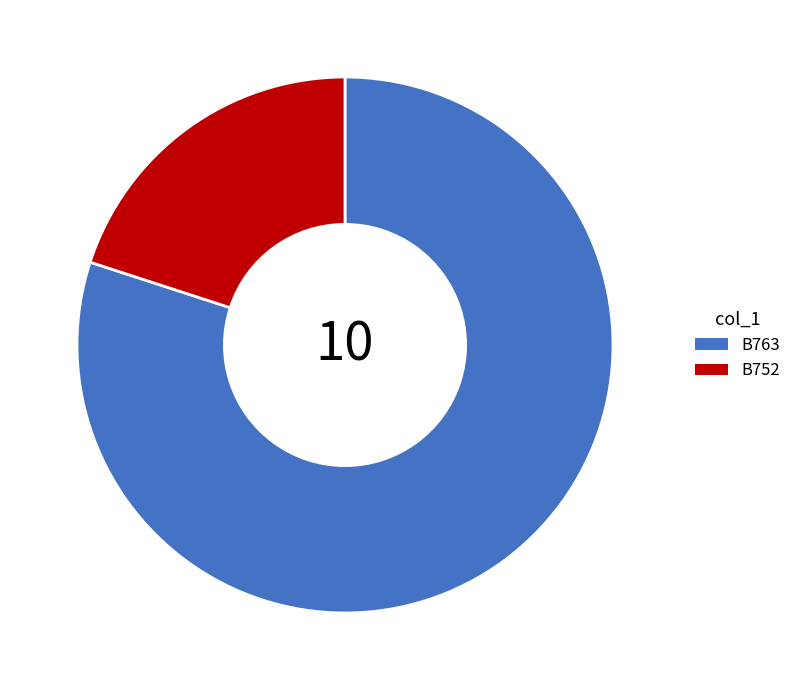

Which has a higher value, B752 or B763?

B763